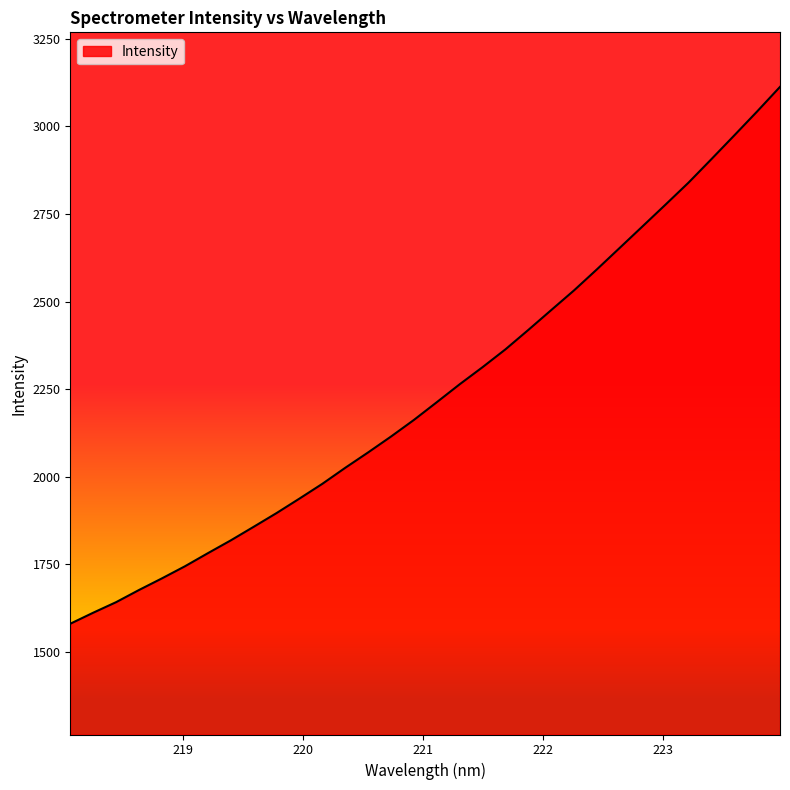

How many series are shown in this chart?

1